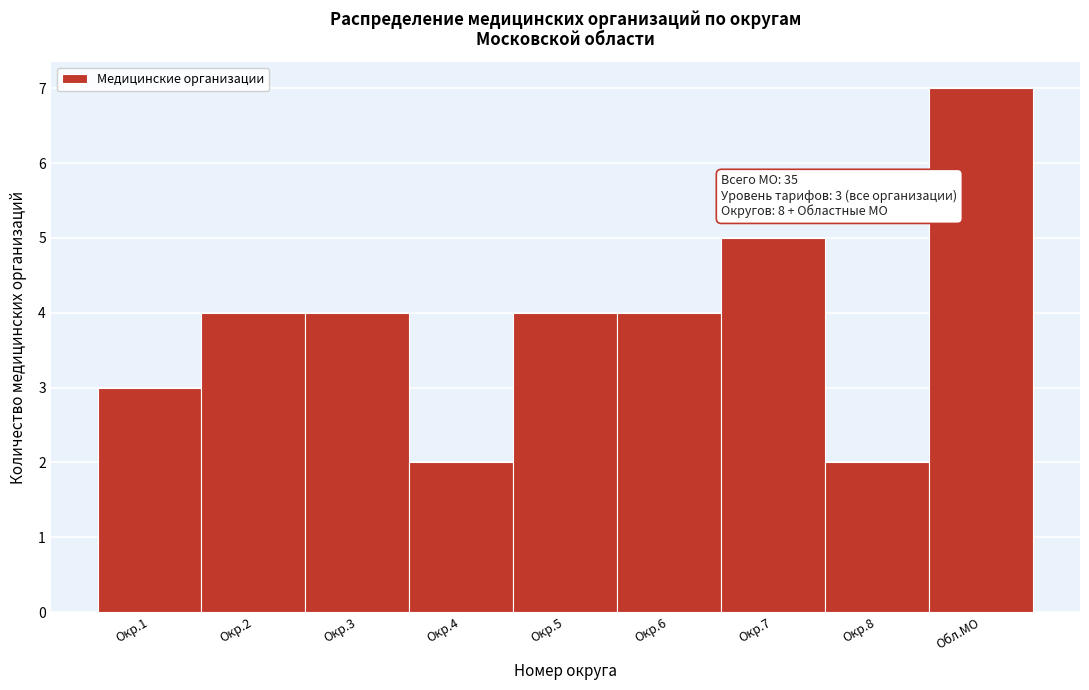

Reading left to right, what are all the values shown in this chart?

3	4	4	2	4	4	5	2	7